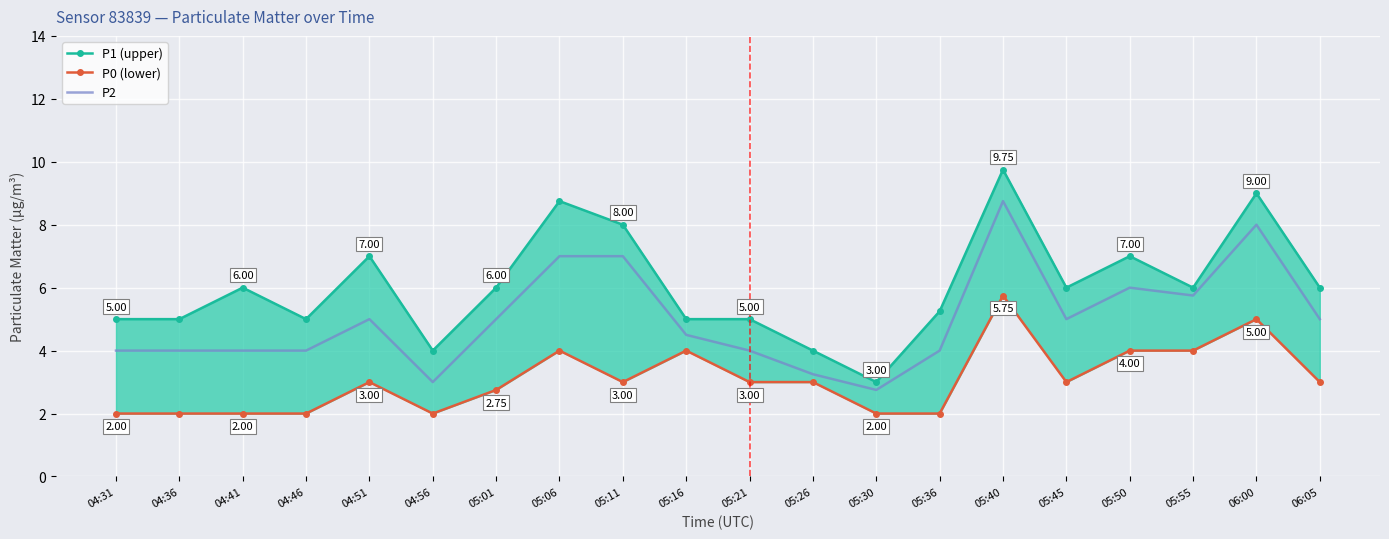

True or false: P2 and P0 (lower) intersect in this chart.

False